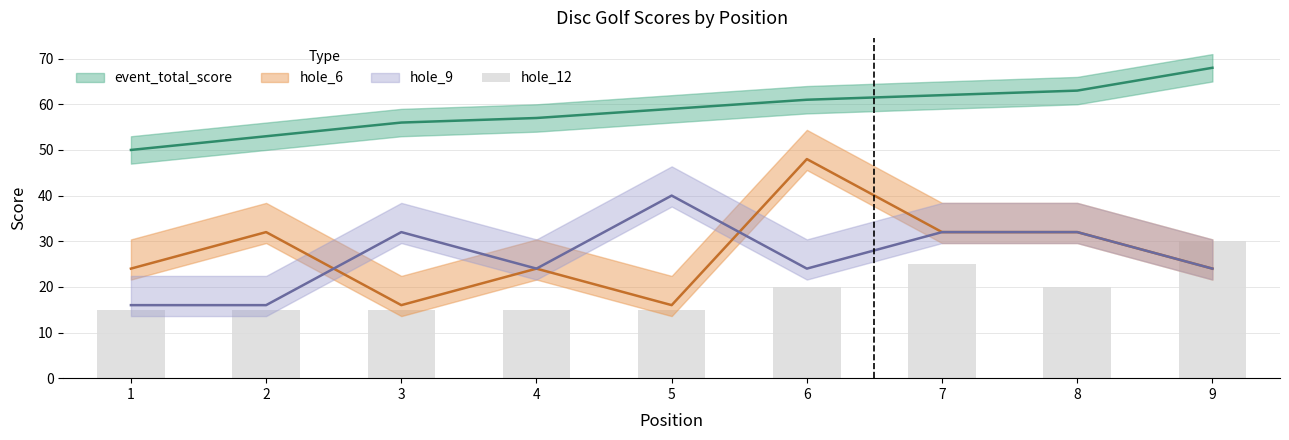

At which label is the value closest to 22?

6